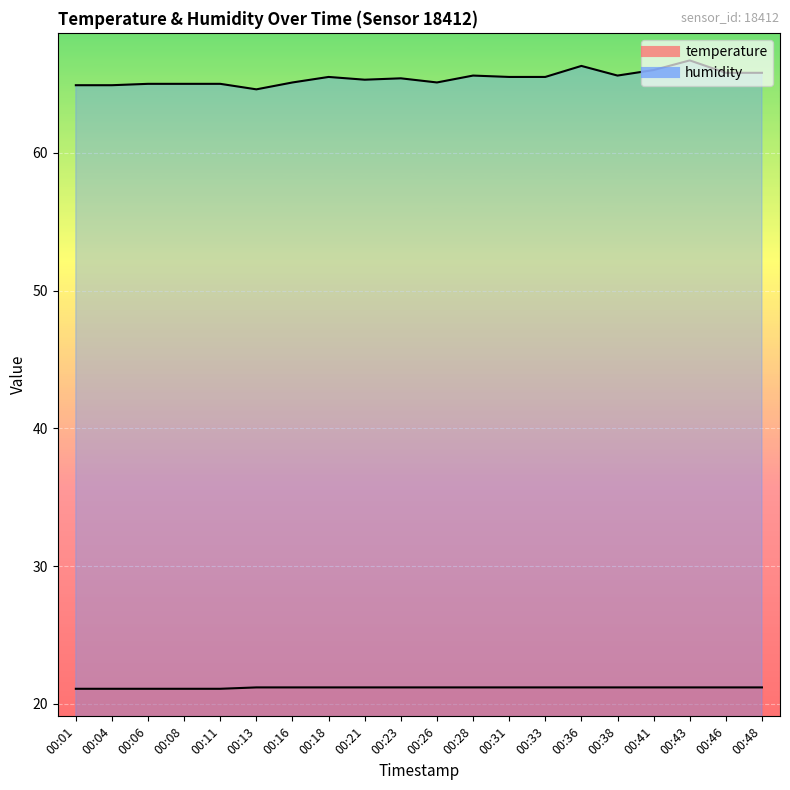

Rank the series at 00:23 from highest to lowest value.

humidity, temperature